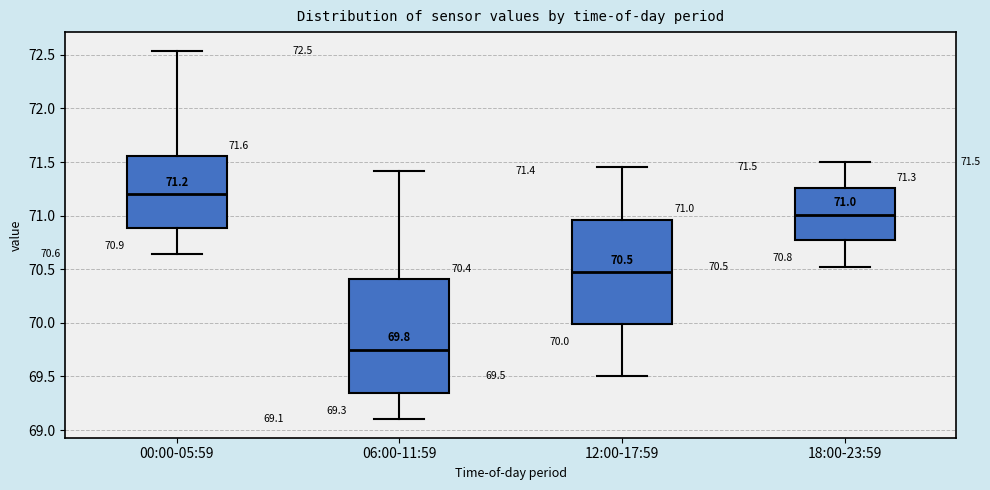

Comparing the boxes themselves (not the whiskers), which one is the tallest?

06:00-11:59